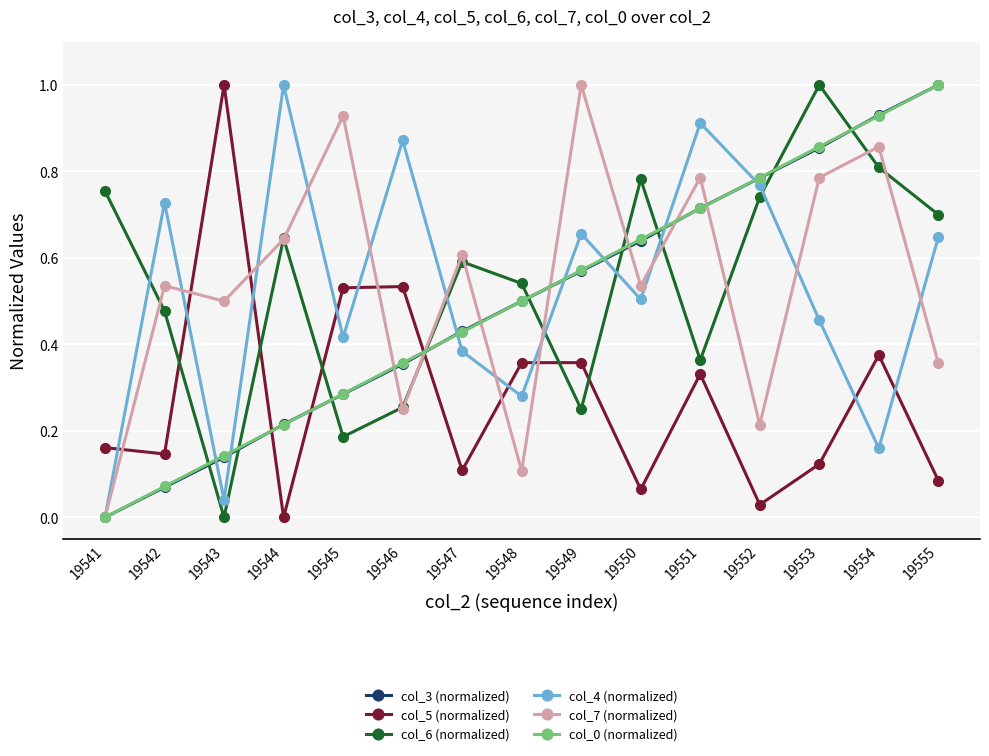

Between 19546 and 19549, which series saw the biggest shift?

col_7 (normalized)